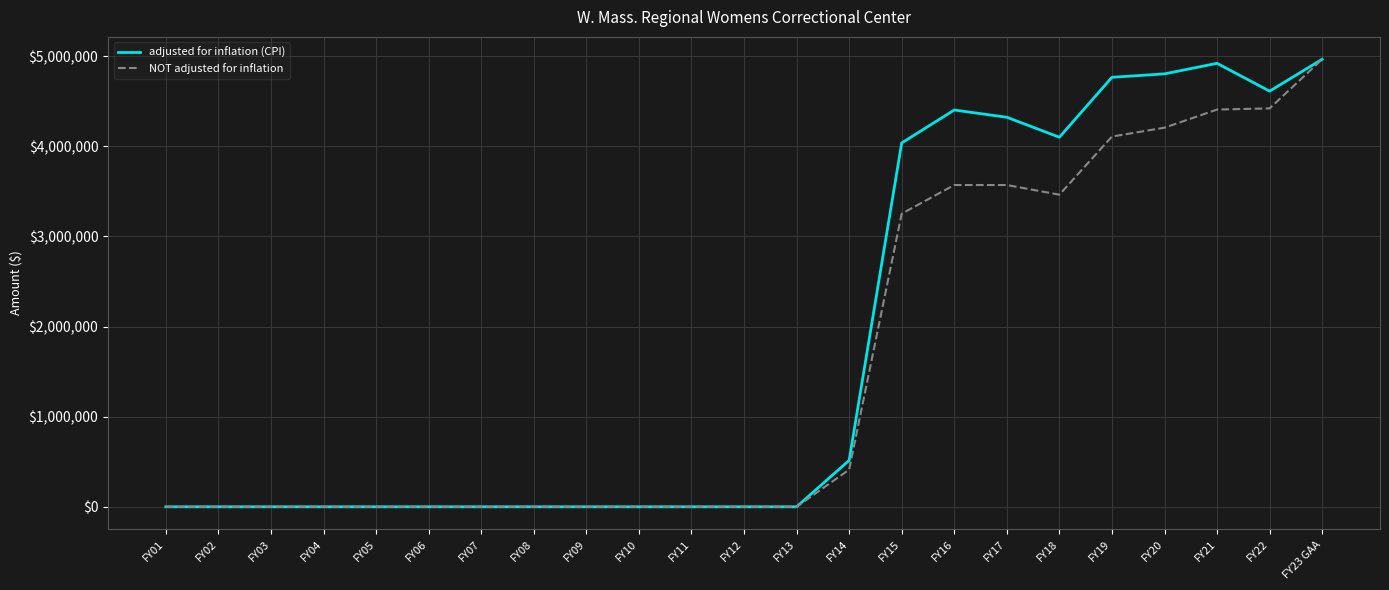

What position from the right is FY11?

13